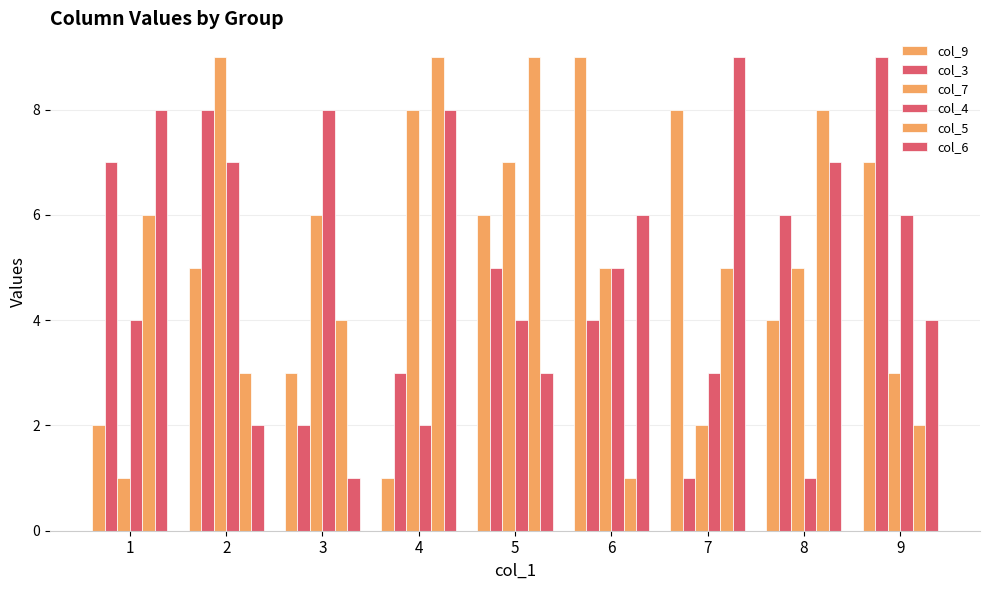

Are the bars horizontal?

No